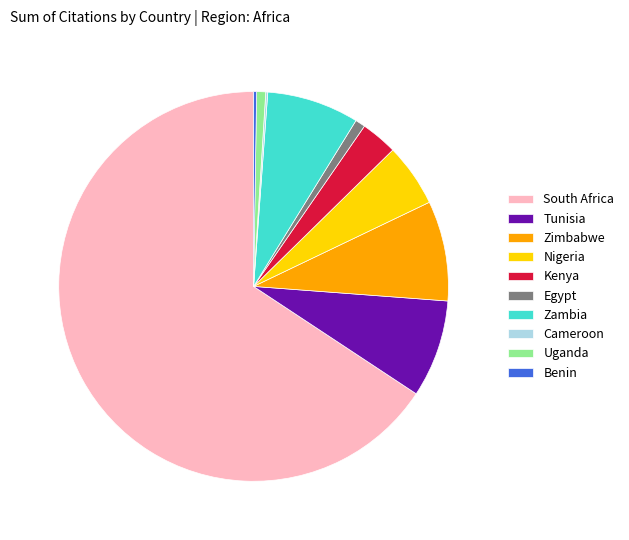

Which has a higher value, Uganda or Nigeria?

Nigeria